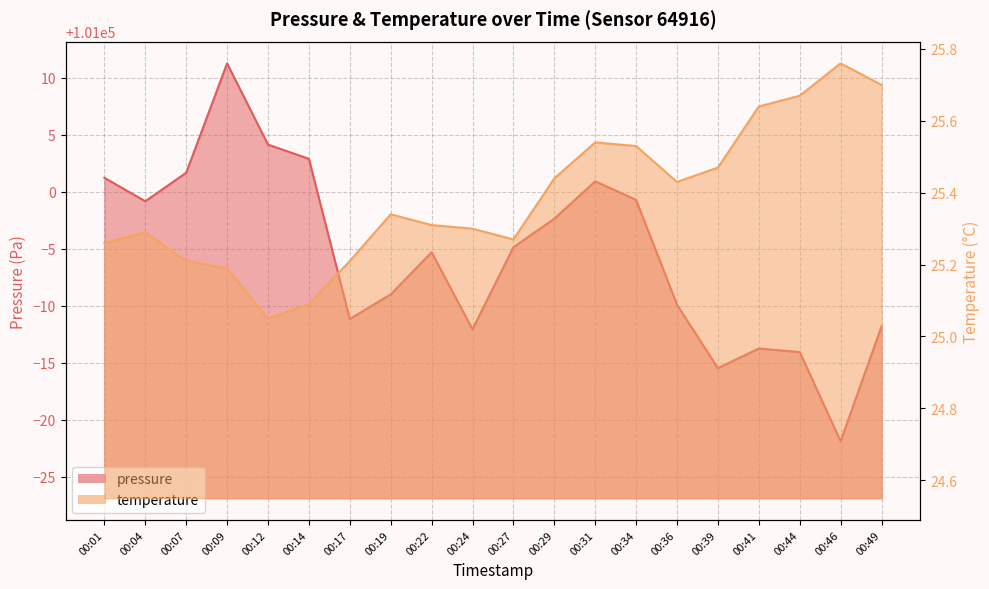

What is the value of the temperature point at the 13th from the left?

25.5